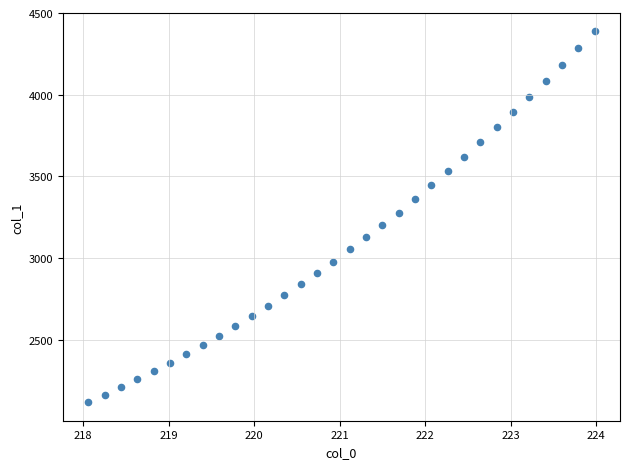

What is the range of X values (max minus min)?

5.9